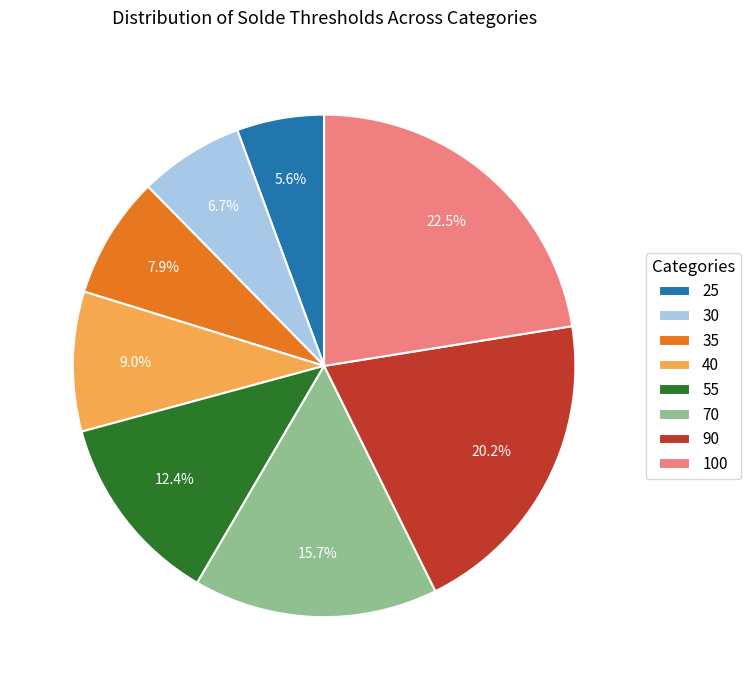

To the nearest percent, what is the average slice percentage?

12%